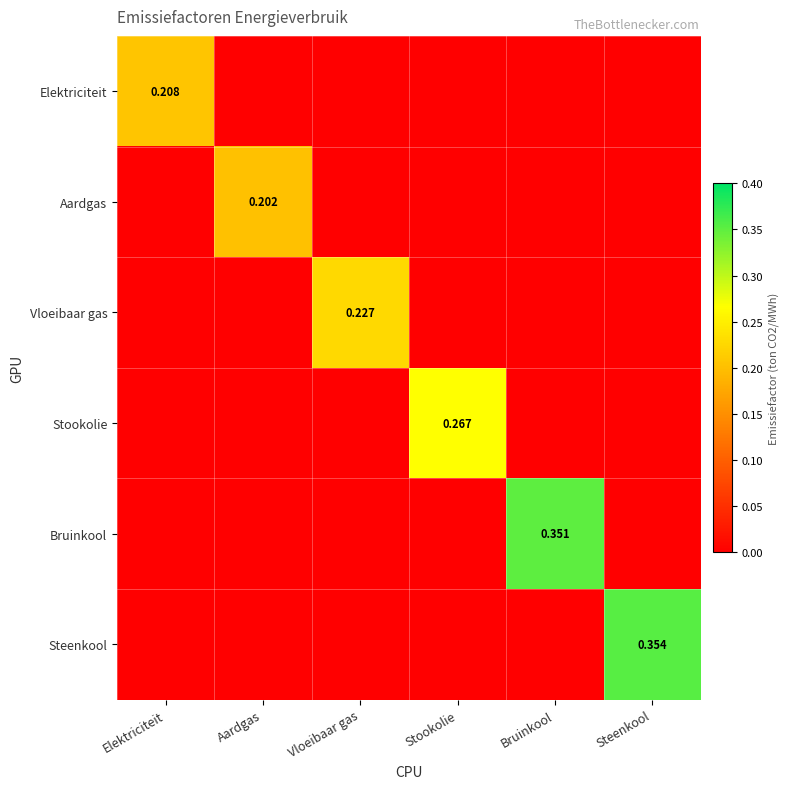

What is the difference between the maximum and minimum values in the Aardgas series?

0.2